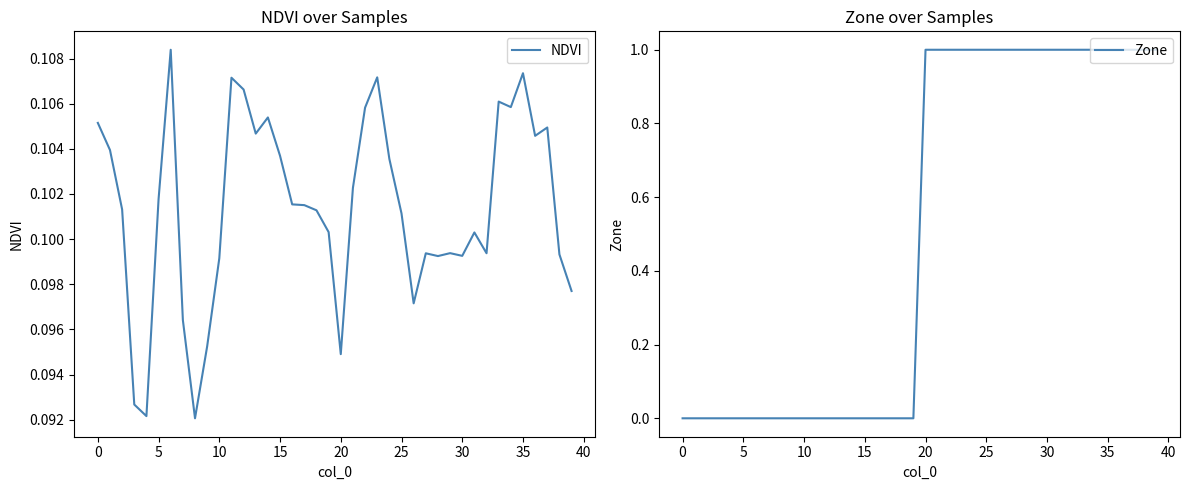

Count the Zone values in the range 0 to 1.

40